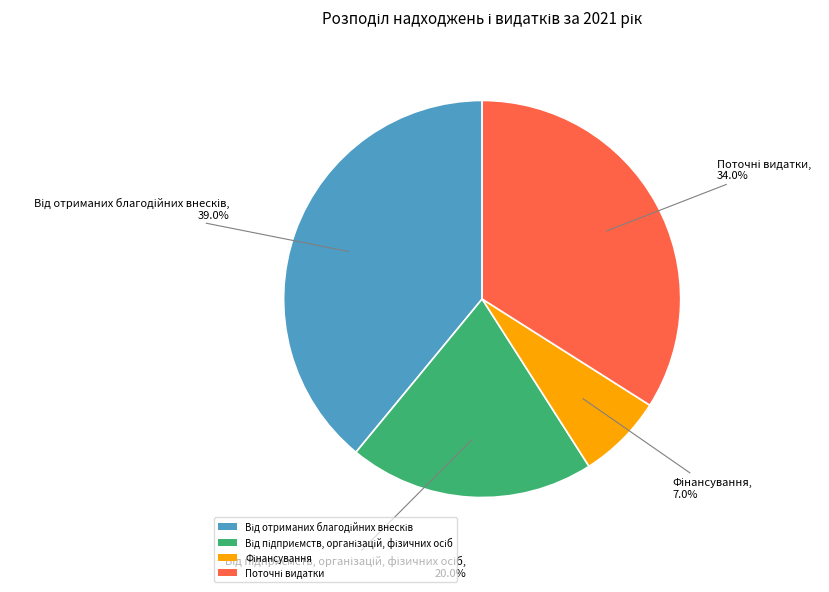

Does any single category account for the majority?

No